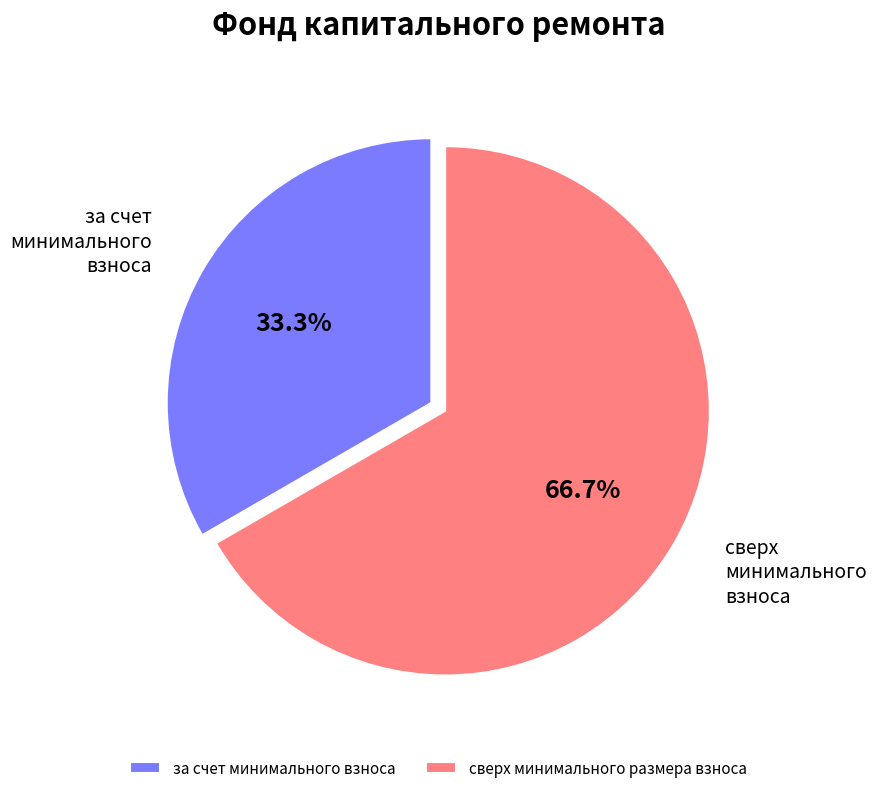

Rank the categories by value from lowest to highest.

за счет минимального взноса, сверх минимального размера взноса